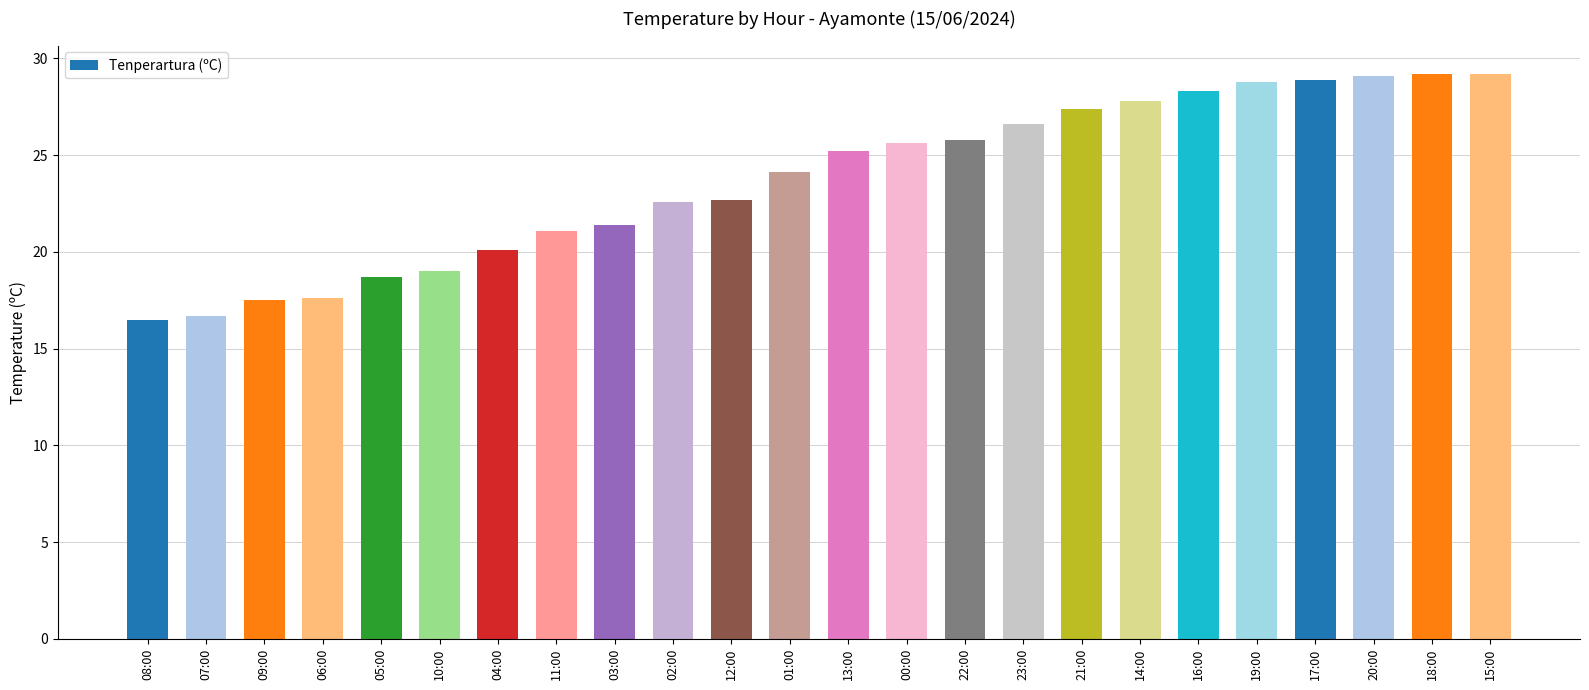

Which has a higher value, 01:00 or 06:00?

01:00